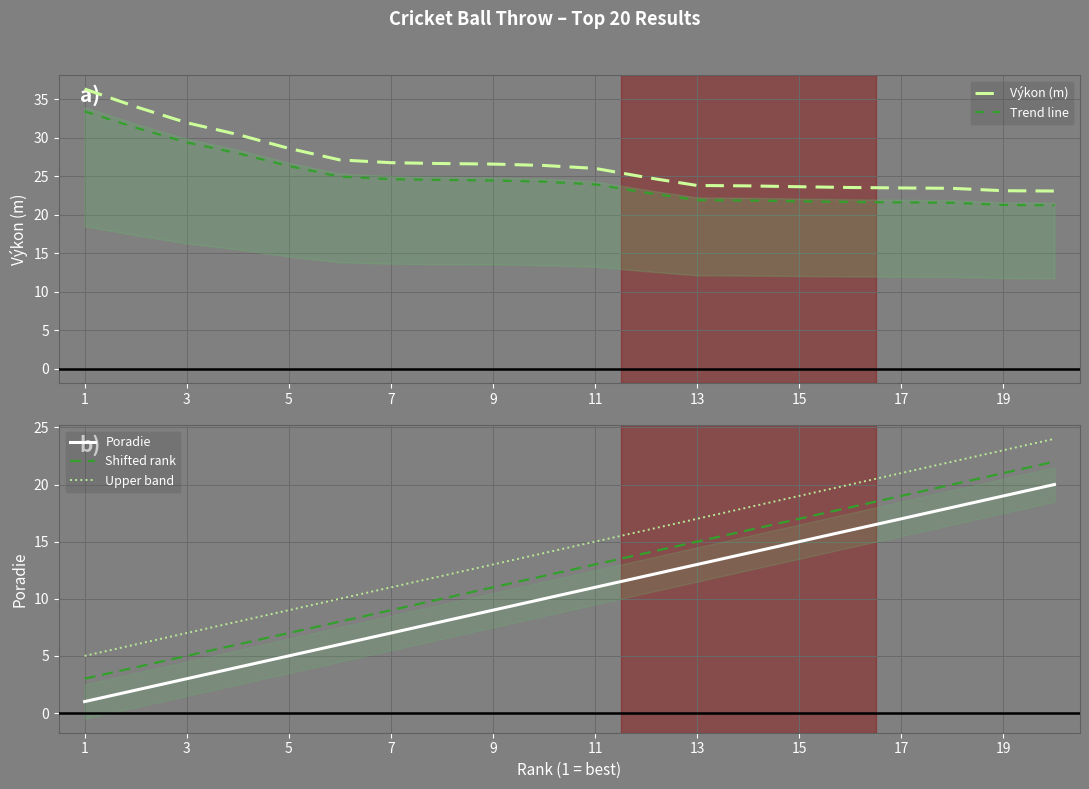

Does the chart display data point markers on the line(s)?

No